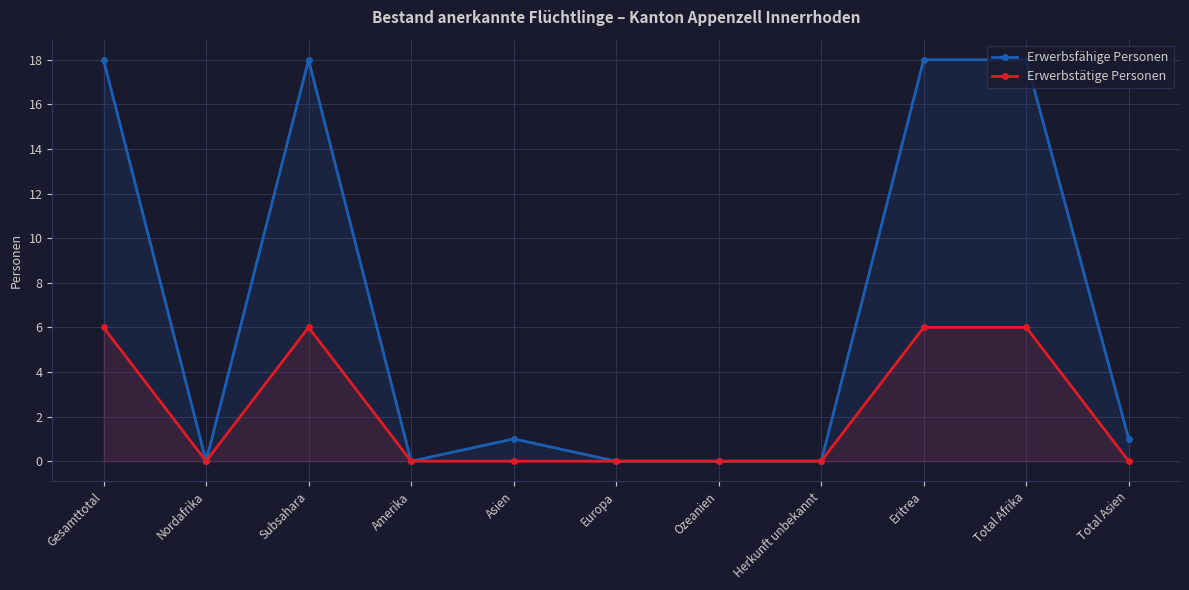

Which series changed the most between Subsahara and Herkunft unbekannt?

Erwerbsfähige Personen